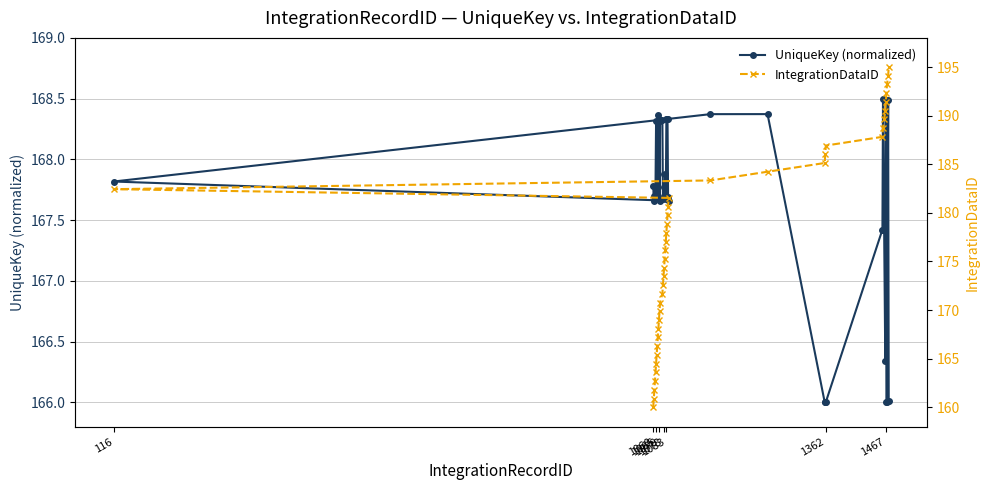

What is the value of the UniqueKey (normalized) point at the 28th from the left?

168.4